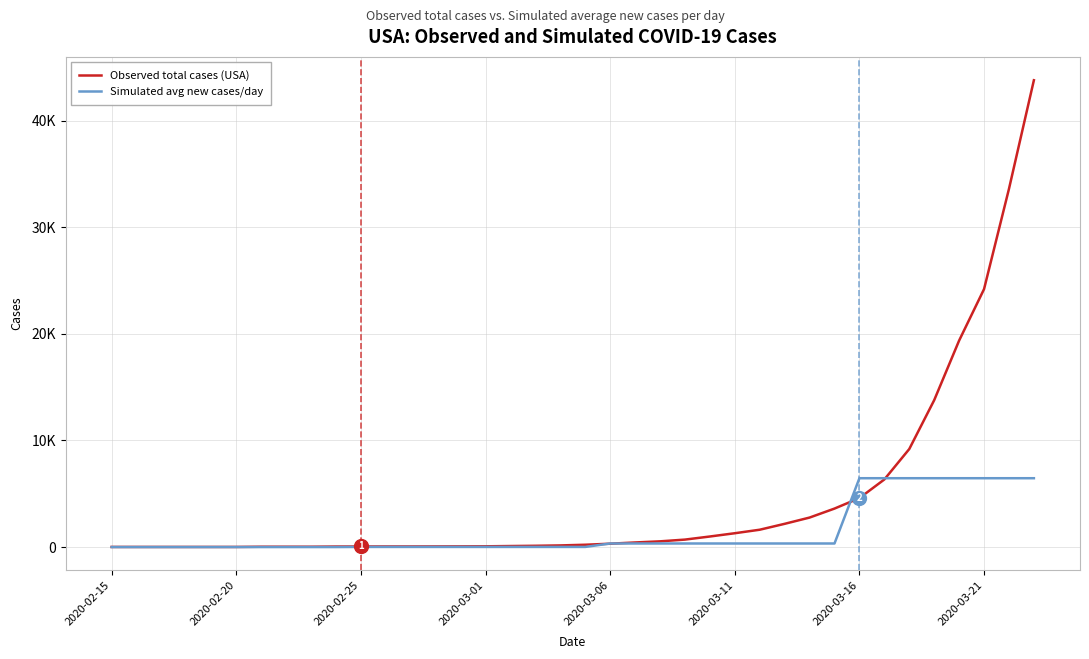

What is the difference between the maximum and minimum values in the Observed total cases (USA) series?

43766.0